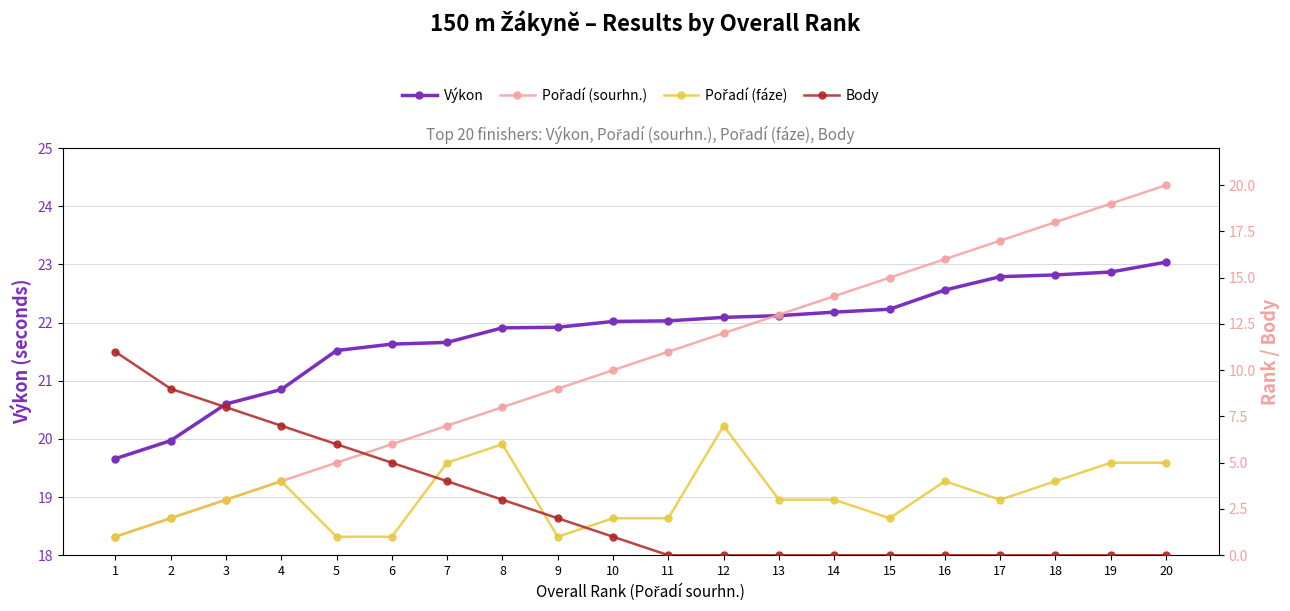

What is the sum of all Body values?

56.0